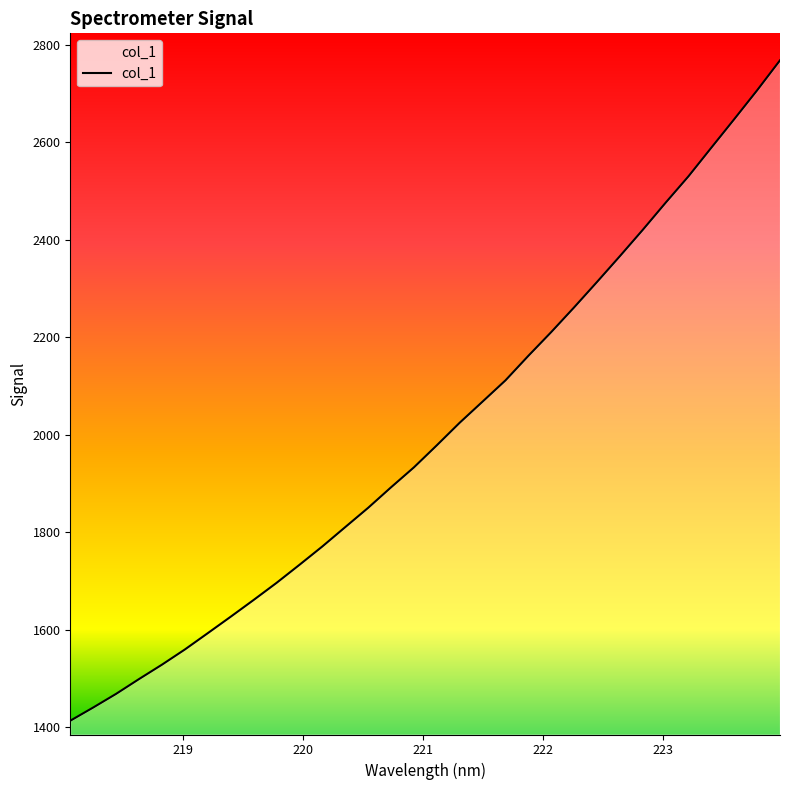

What is the difference between the maximum and minimum values?

1354.4